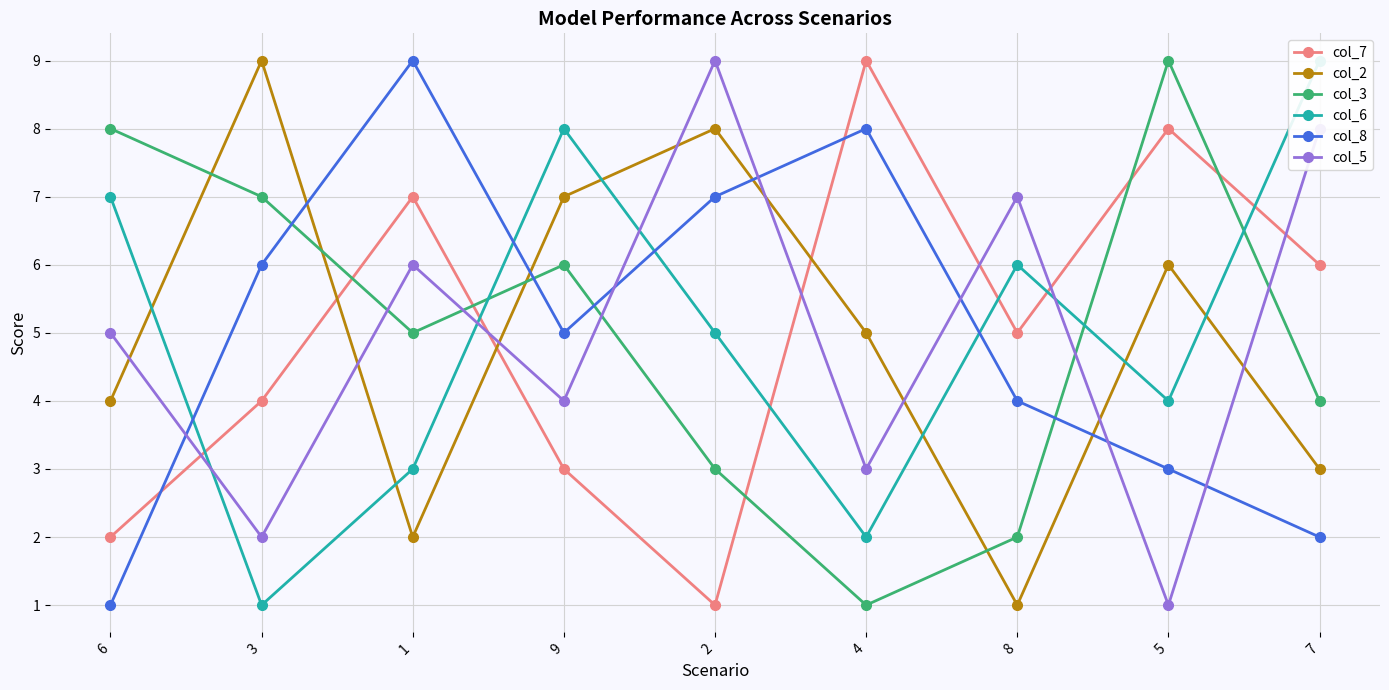

At which label does col_8 reach its minimum?

6